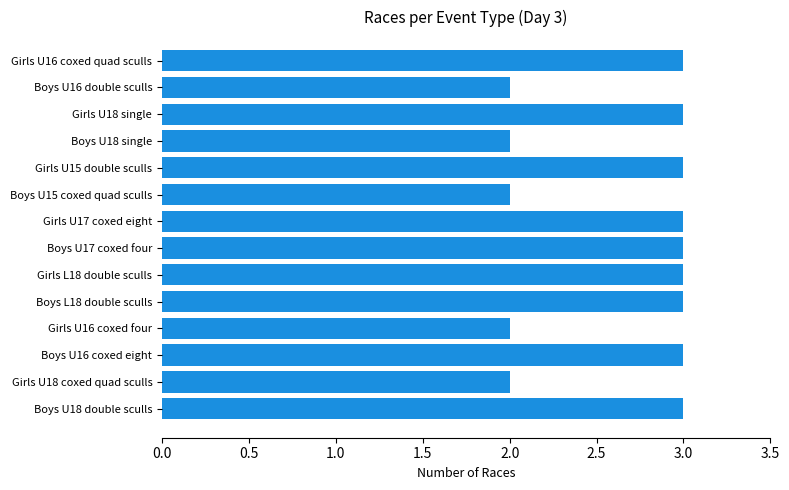

What is the average value?

3